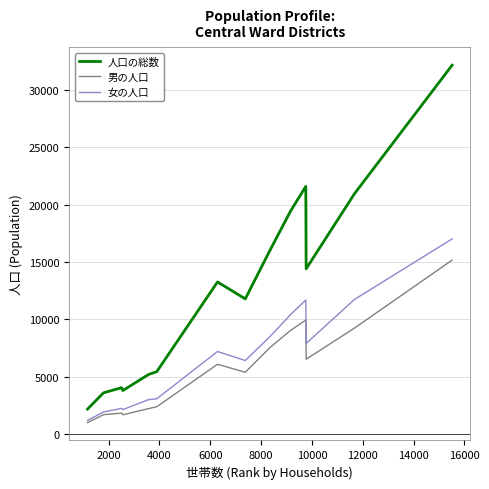

Which series has the largest total across all categories?

人口の総数